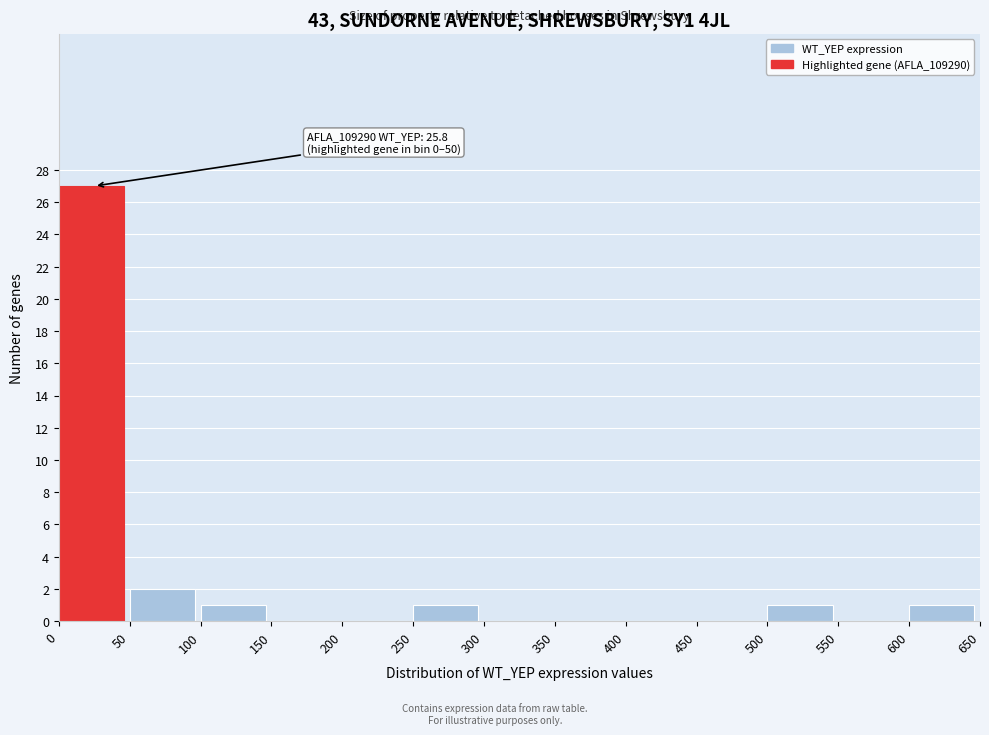

Over which range of the x-axis is the bar tallest?

0 to 50